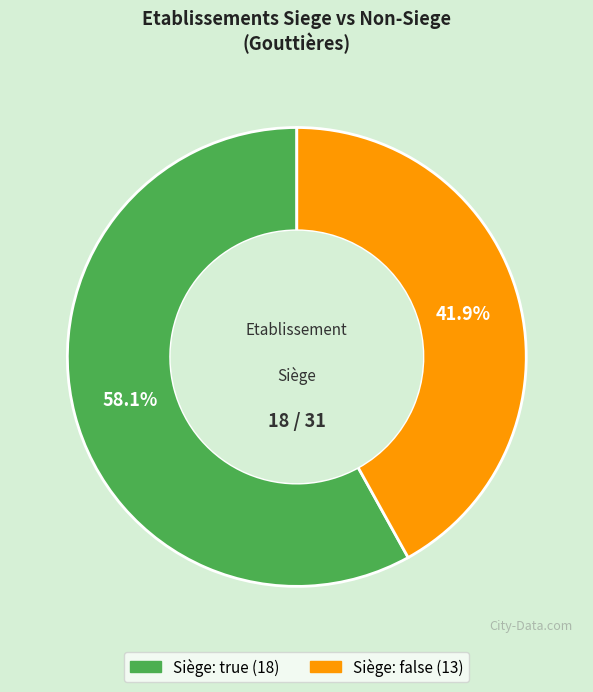

Does any single category account for the majority?

Yes